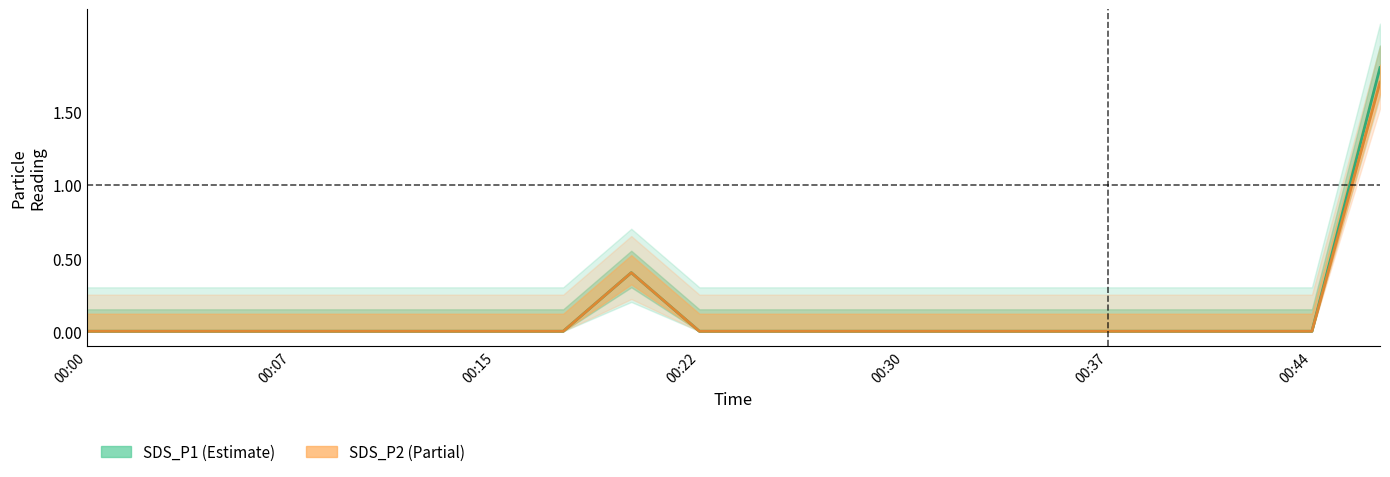

How many data points does each series have?

20